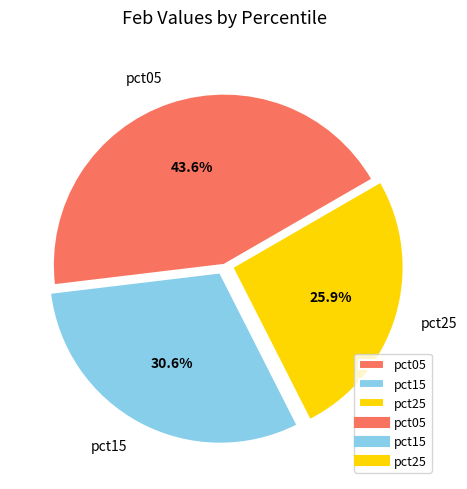

Which slice is the largest?

pct05